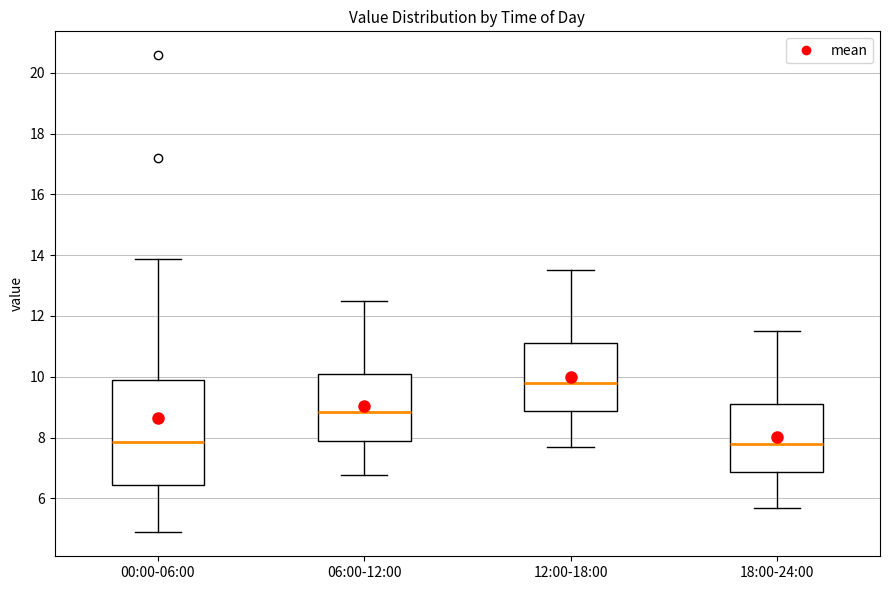

Which box's median line is the highest?

12:00-18:00